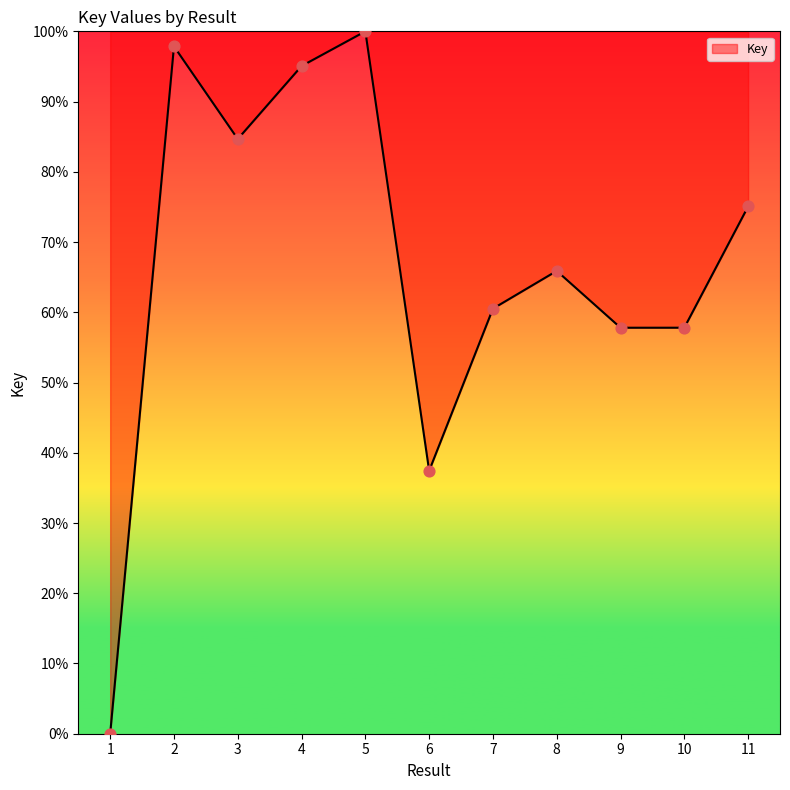

Approximately how many times larger is the value at 4 compared to 10?

1.6